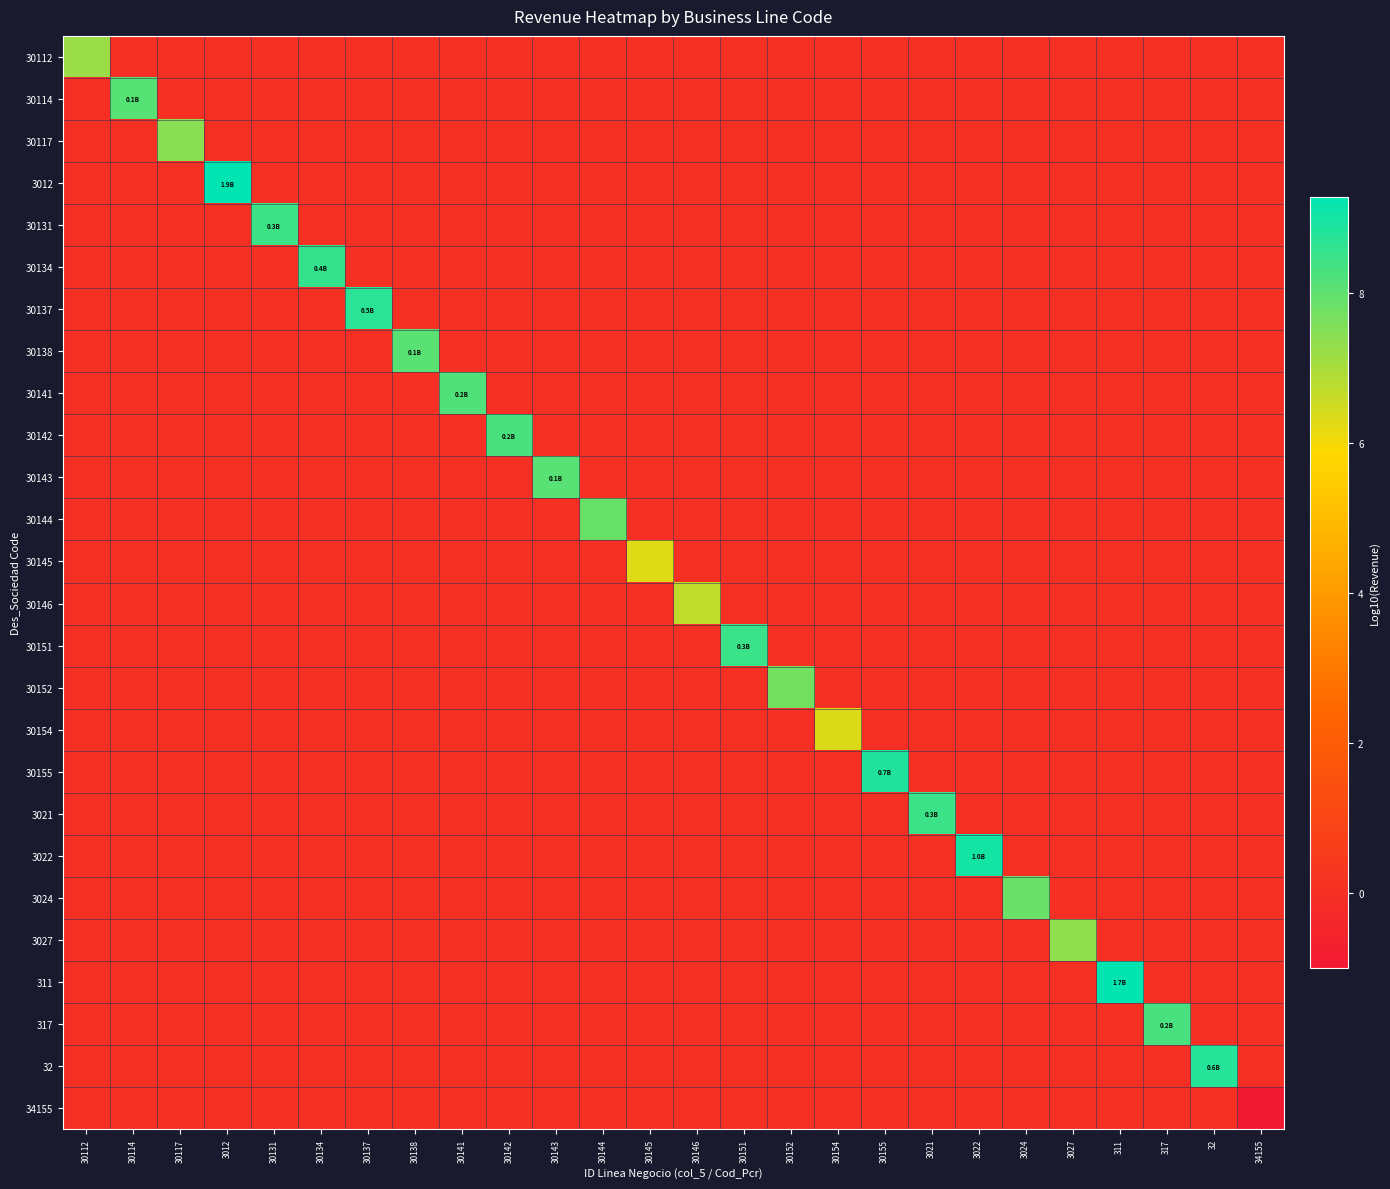

What is the difference between the highest and lowest values at 30146?

6.7